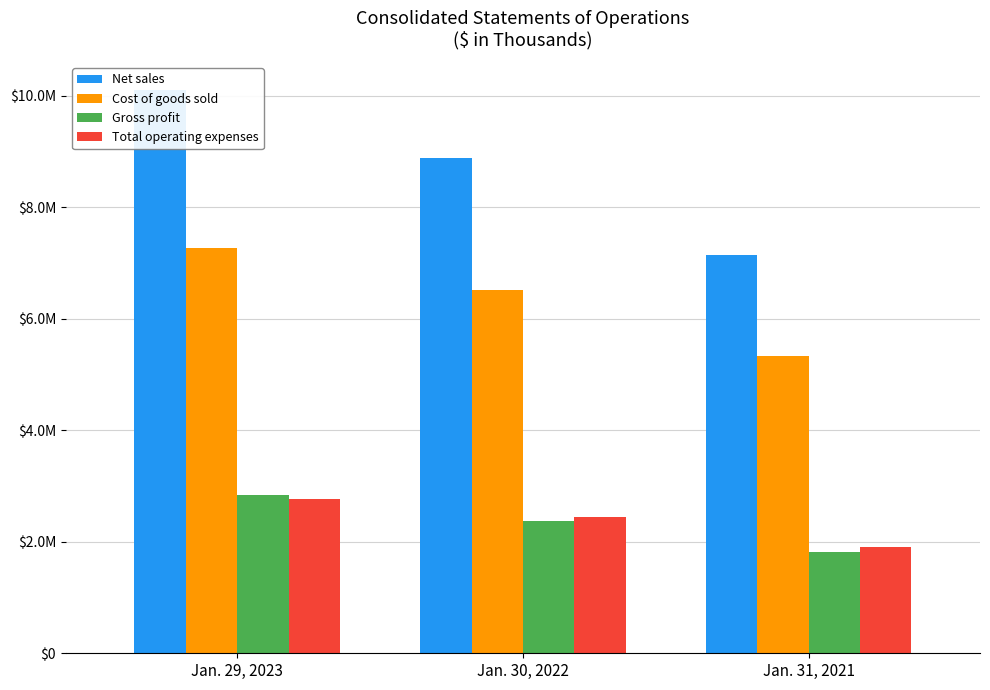

The value of Net sales at Jan. 29, 2023 is 10098939. True or false?

True